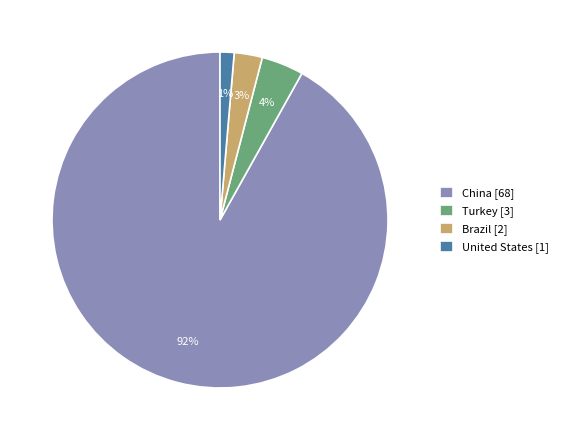

Do United States and China together represent more than half of the pie?

Yes